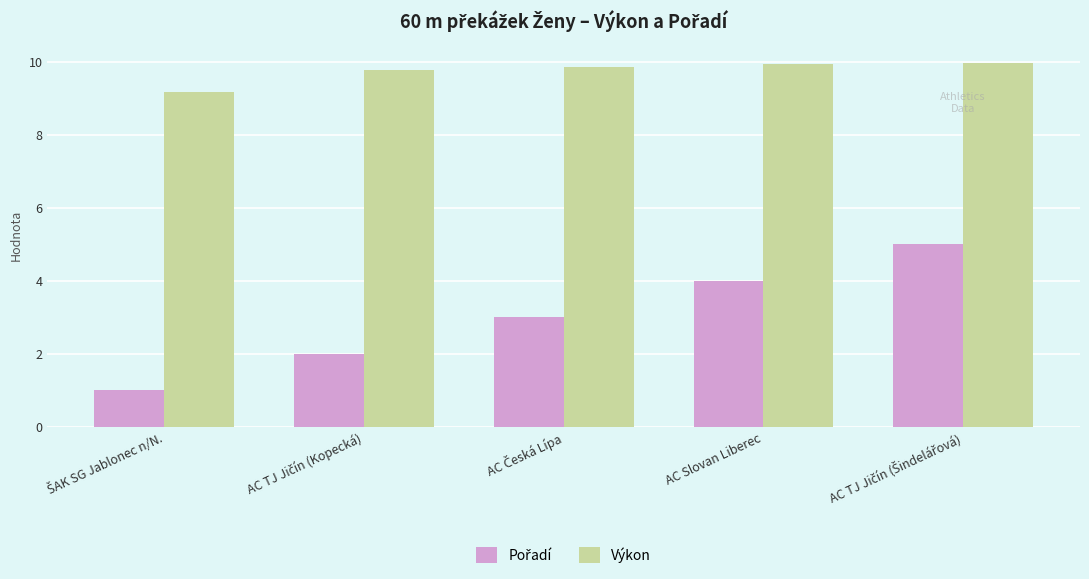

What is the sum of all Výkon values?

48.8